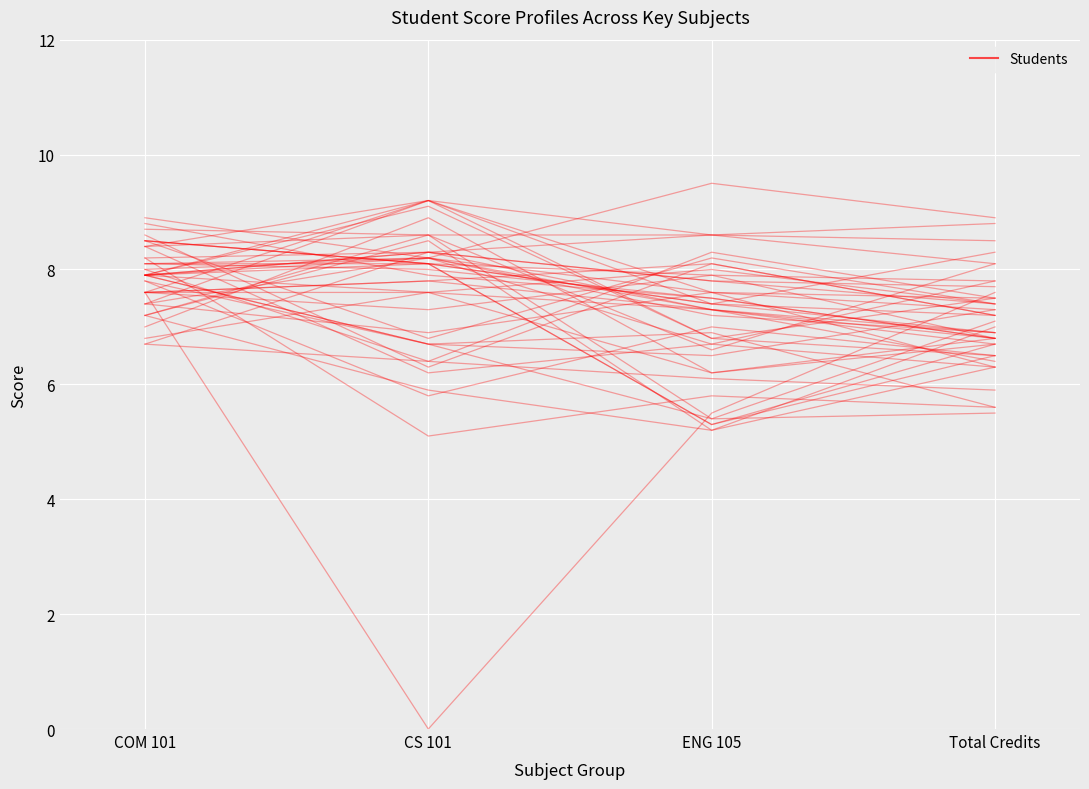

Which label corresponds to the largest value in the chart?

ENG 105